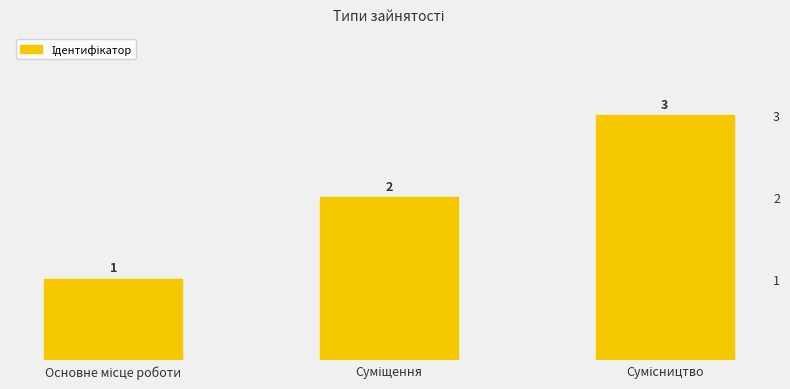

Reading left to right, extract all data points from this chart.

Основне місце роботи=1	Суміщення=2	Сумісництво=3